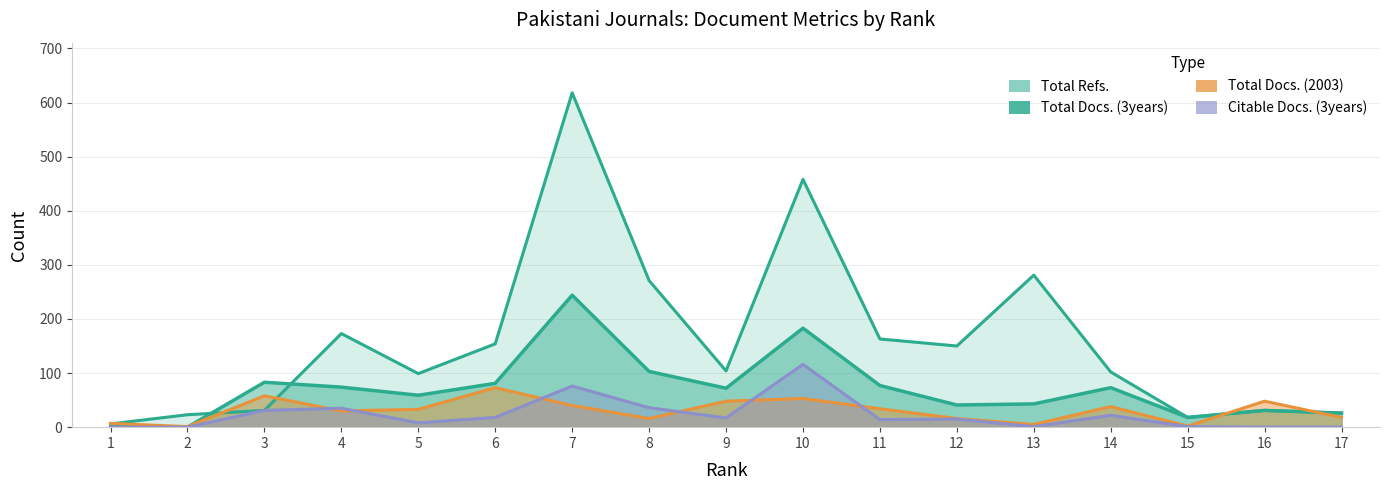

How many intersections are there between Total Docs. (2003) and Total Docs. (3years)?

3